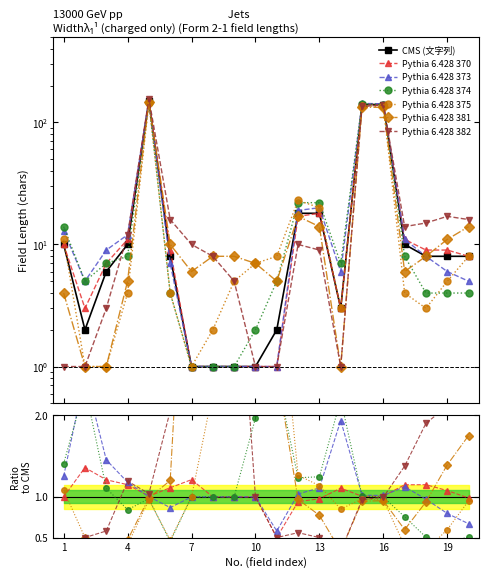

What is the sum of all 文字列 values?

545